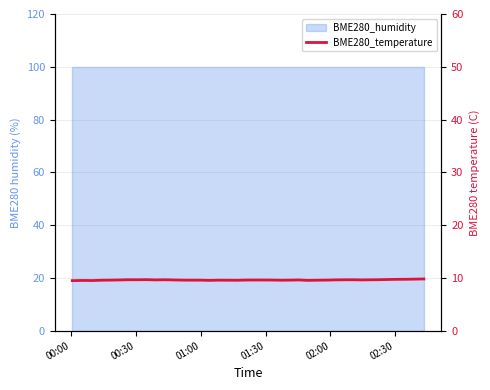

At which category does the data reach its first local peak?

00:30